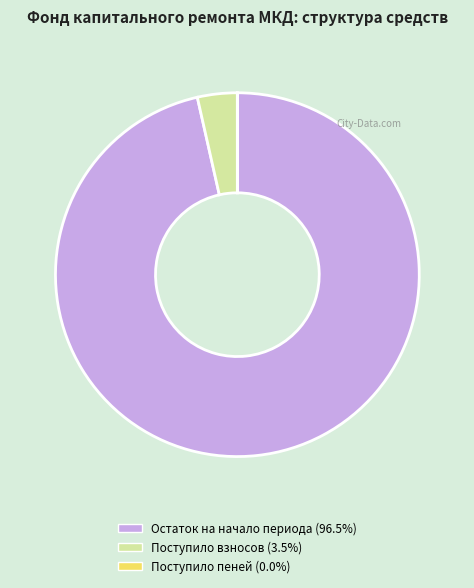

Does any single category account for the majority?

Yes